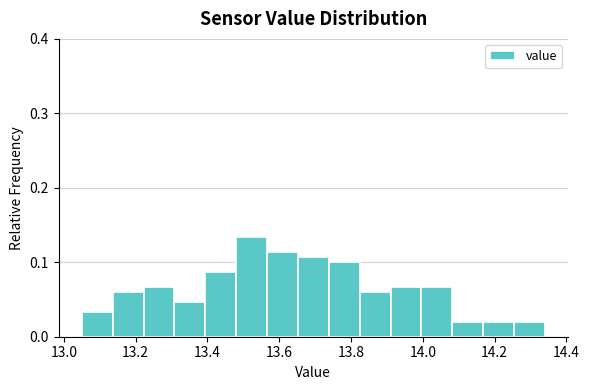

Reading left to right, transcribe this chart: for each bar, give the range it covers on the x-axis and its height. Neither the bar edges nor the heights are printed on the chart, so give them approximately, as read against the axes.

13.050 to 13.136: 0.03
13.136 to 13.222: 0.06
13.222 to 13.308: 0.07
13.308 to 13.394: 0.05
13.394 to 13.480: 0.09
13.480 to 13.566: 0.13
13.566 to 13.652: 0.11
13.652 to 13.738: 0.11
13.738 to 13.824: 0.10
13.824 to 13.910: 0.06
13.910 to 13.996: 0.07
13.996 to 14.082: 0.07
14.082 to 14.168: 0.02
14.168 to 14.254: 0.02
14.254 to 14.340: 0.02